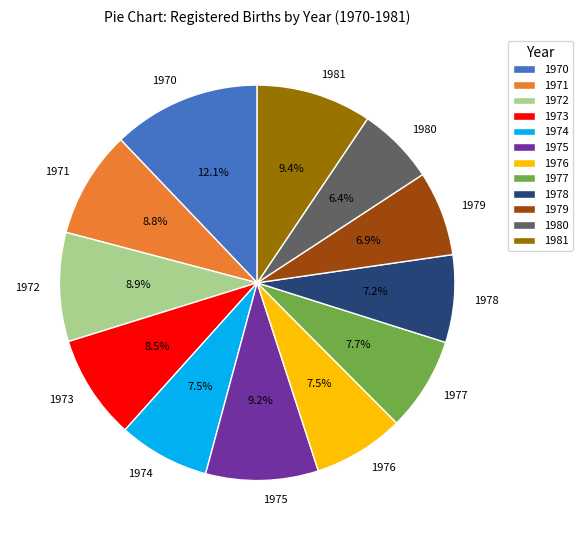

Is there a majority slice in this chart?

No